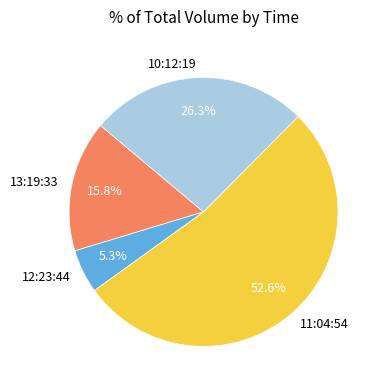

How many slices are in this pie chart?

4